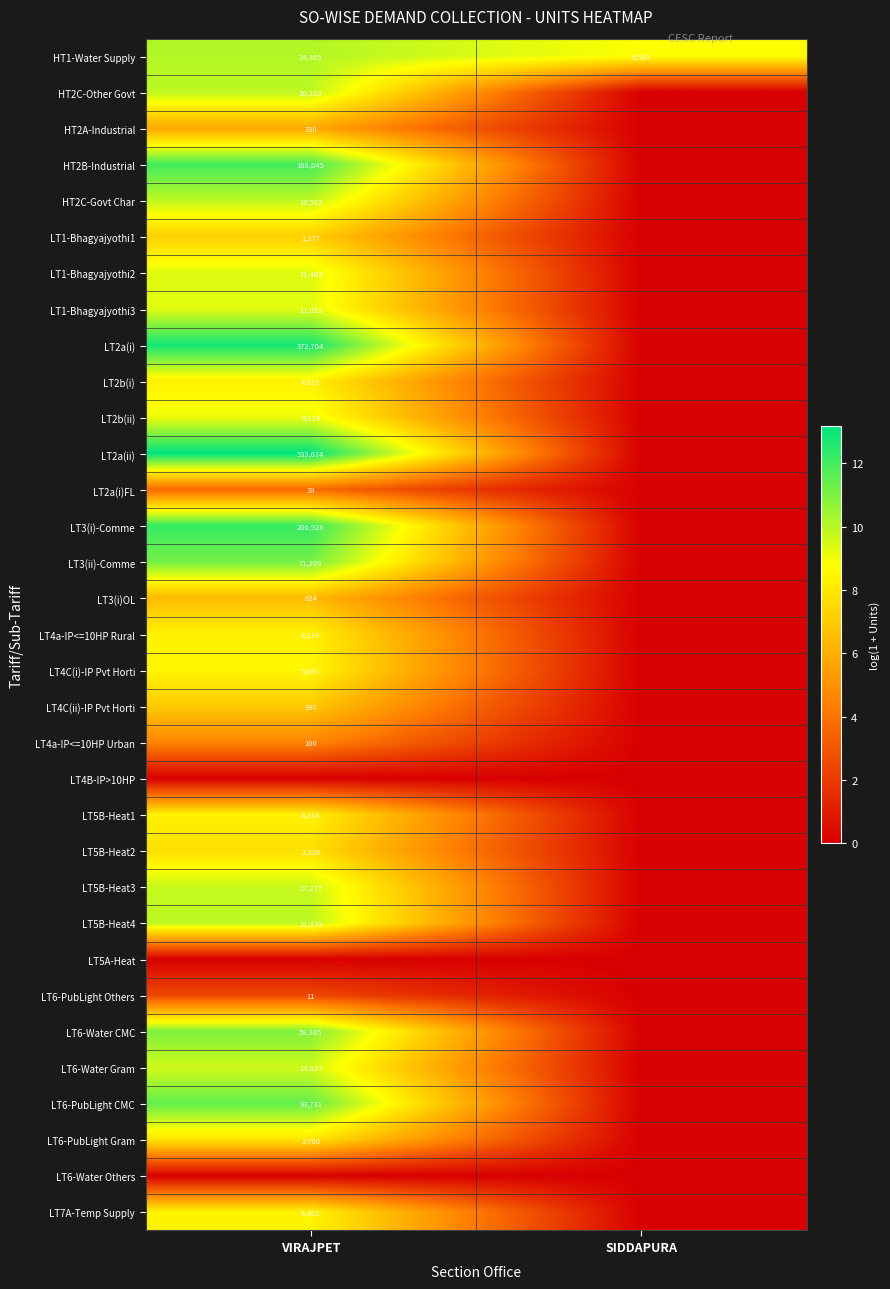

Which has a higher value, SIDDAPURA or VIRAJPET?

VIRAJPET